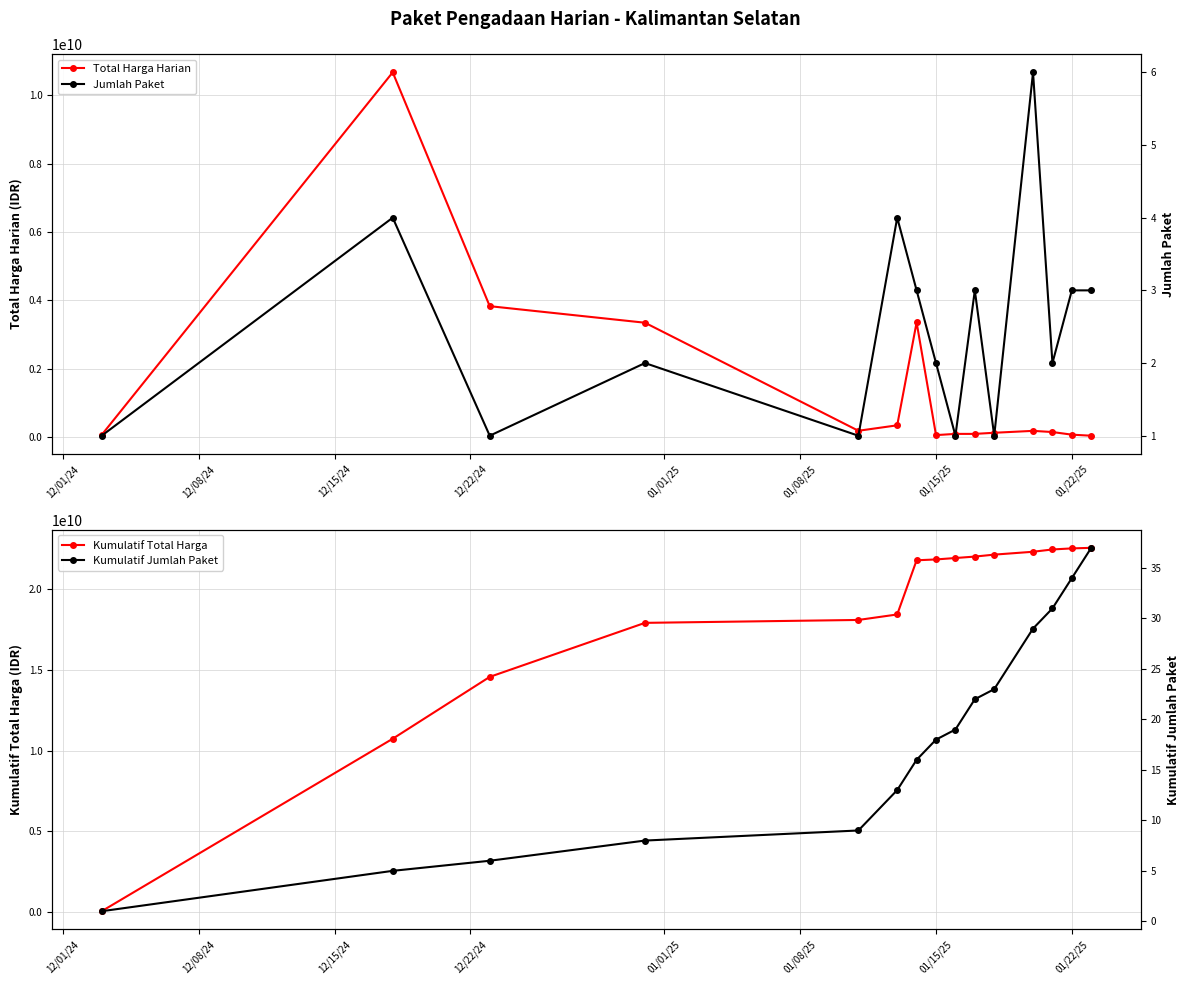

Is the value of Jumlah Paket at 13 greater than the value of Kumulatif Total Harga at 01/08/25?

No